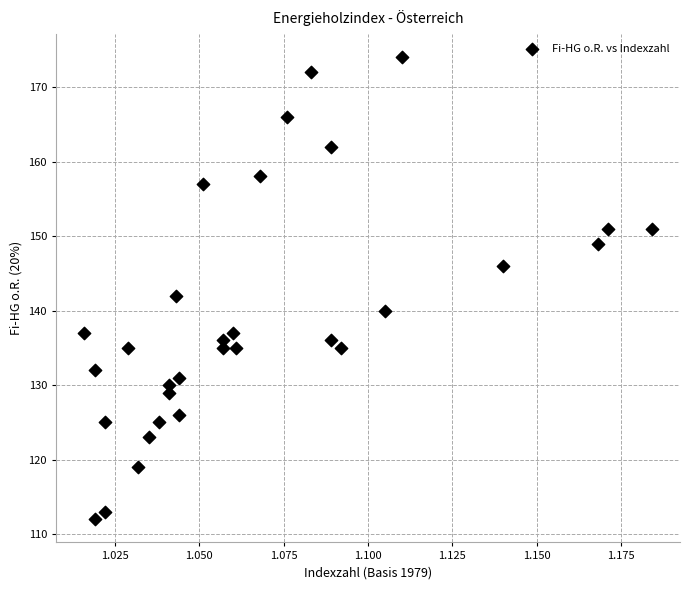

What Y value in the scatter plot is closest to 143?

142